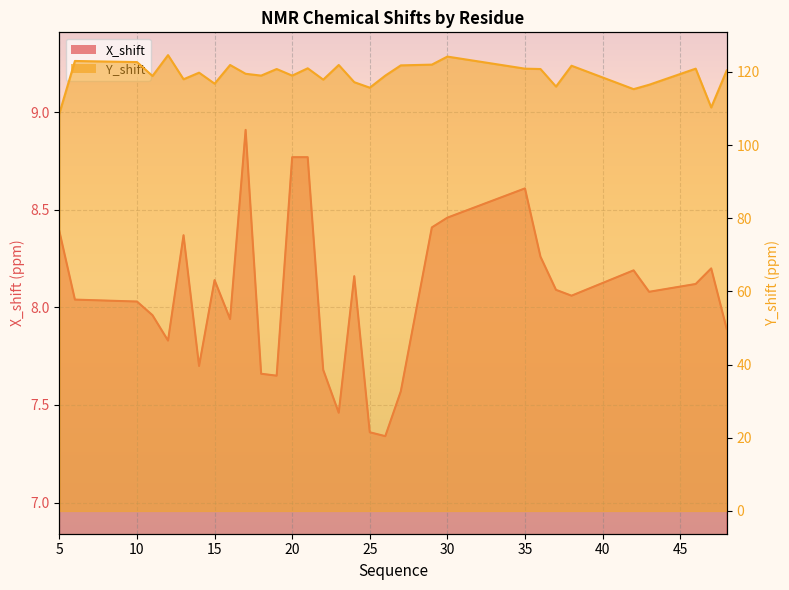

How many values in the Y_shift series exceed 119?

17